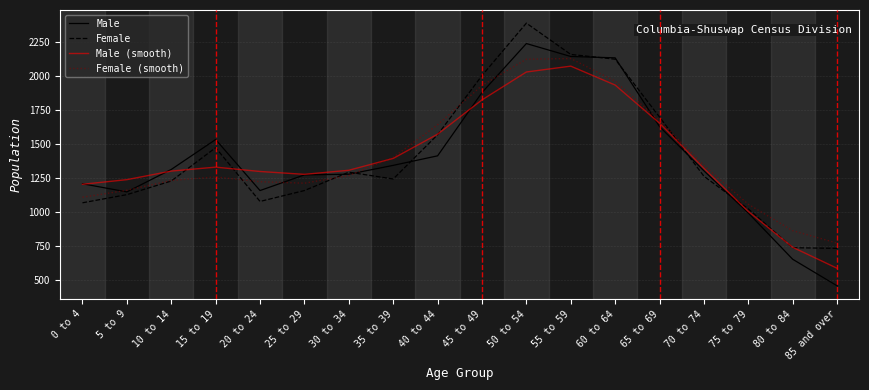

What are all the series names shown in the legend?

Male, Female, Male (smooth), Female (smooth)